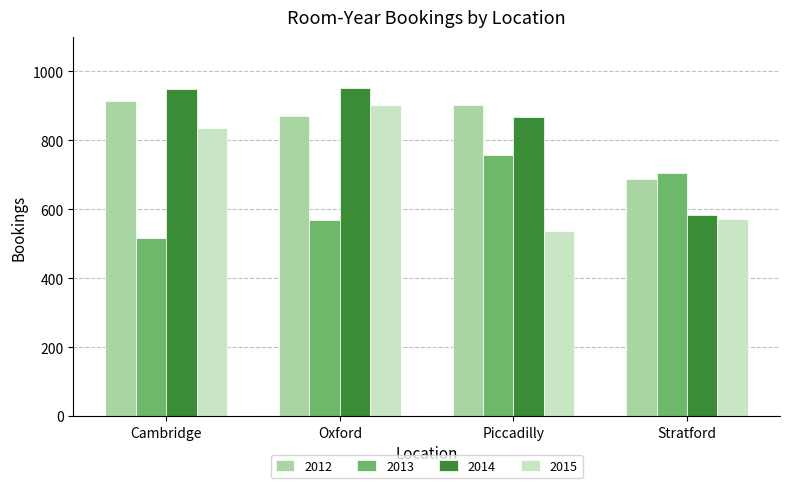

Between Piccadilly and Stratford, which series saw the biggest shift?

2014